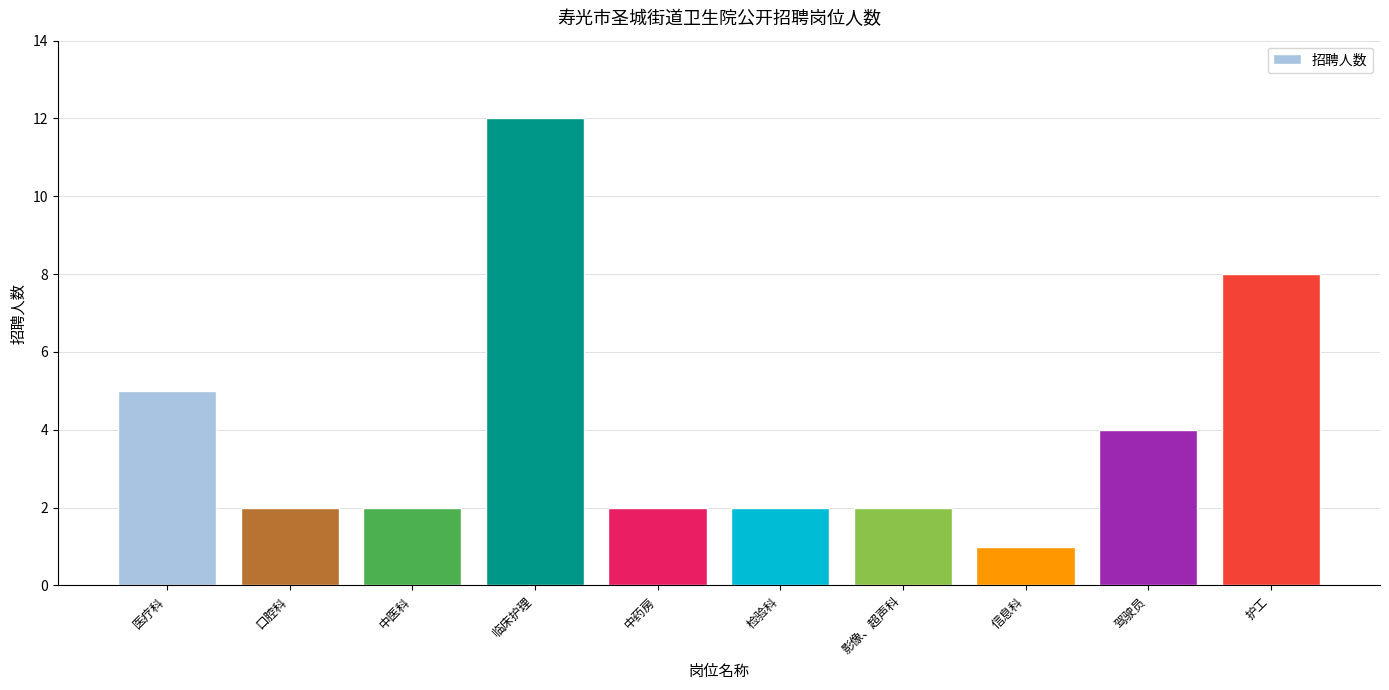

Are the bars grouped side by side (vs. stacked)?

No